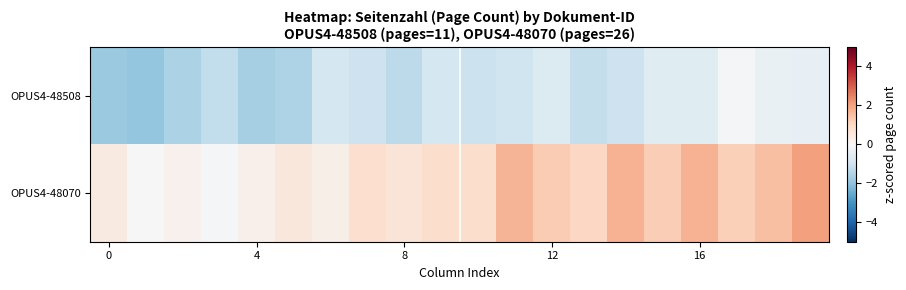

What is the smallest value displayed?

-1.9